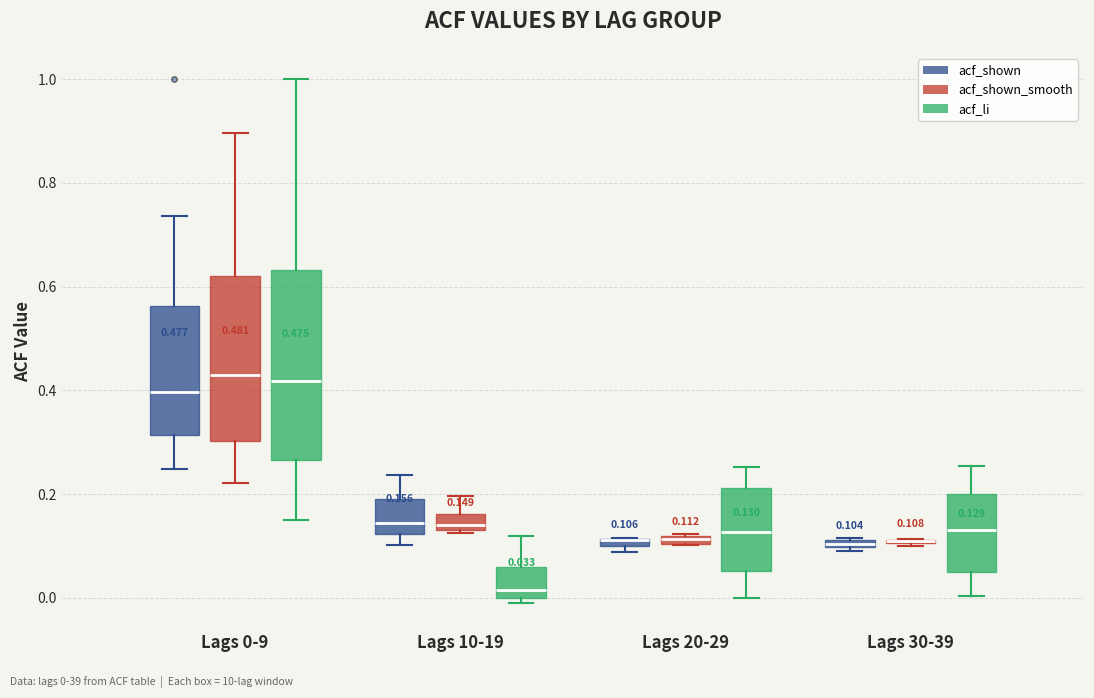

Which box is the tallest, from its lower edge to its upper edge?

Lags 0-9 (acf_li)